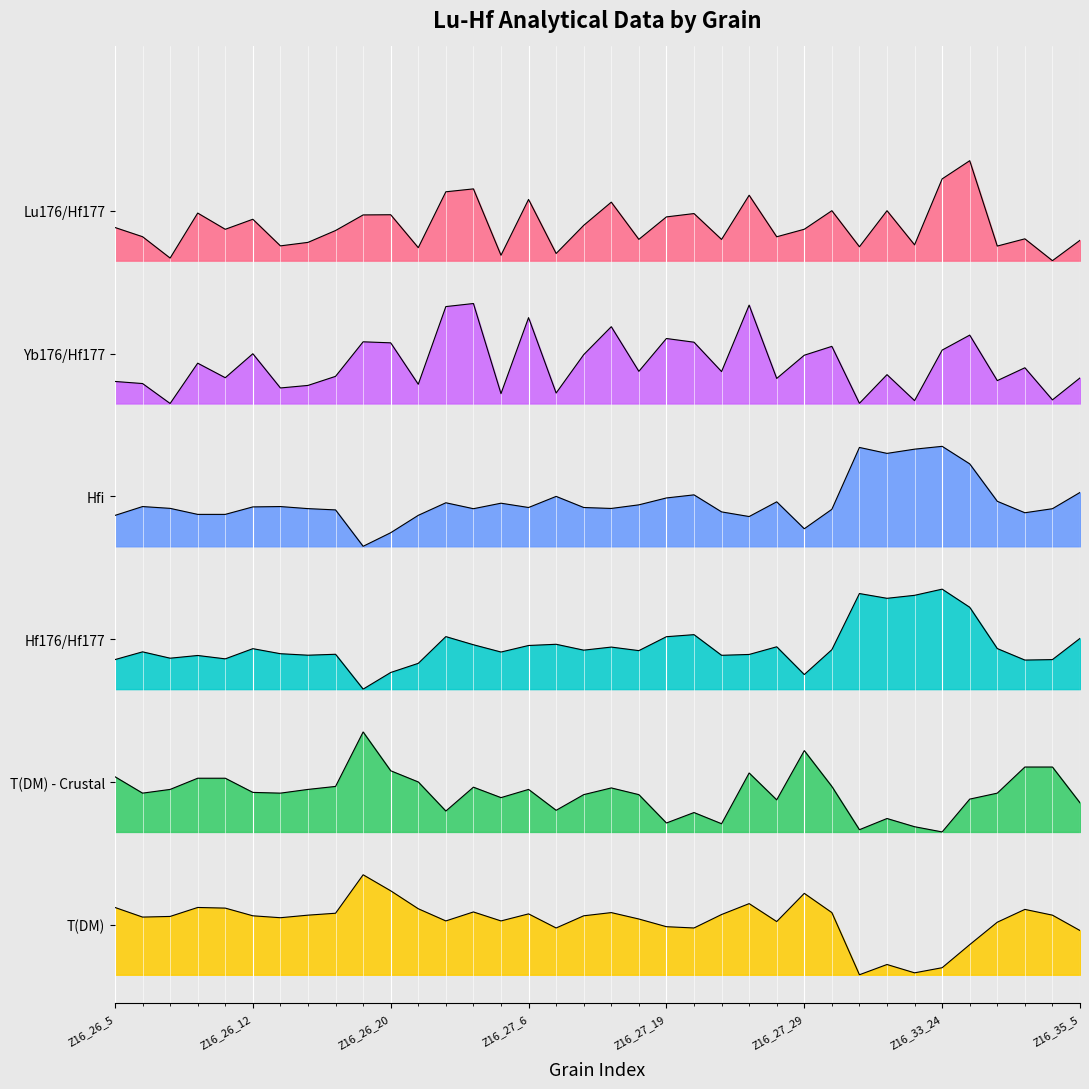

What is the maximum value shown in the chart?

5.7